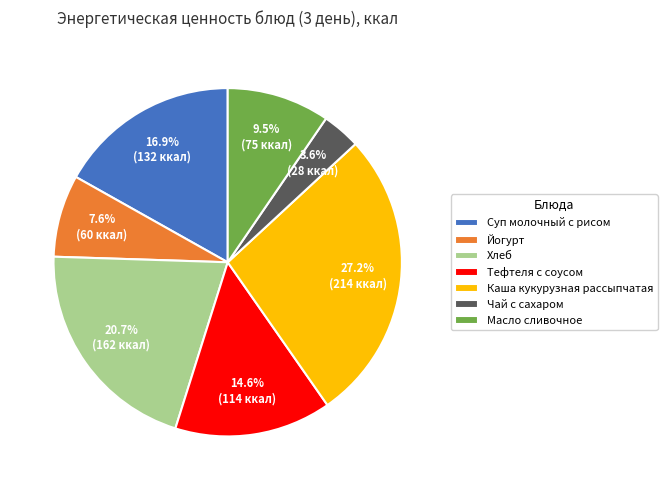

Rank the categories by value from highest to lowest.

Каша кукурузная рассыпчатая, Хлеб, Суп молочный с рисом, Тефтеля с соусом, Масло сливочное, Йогурт, Чай с сахаром